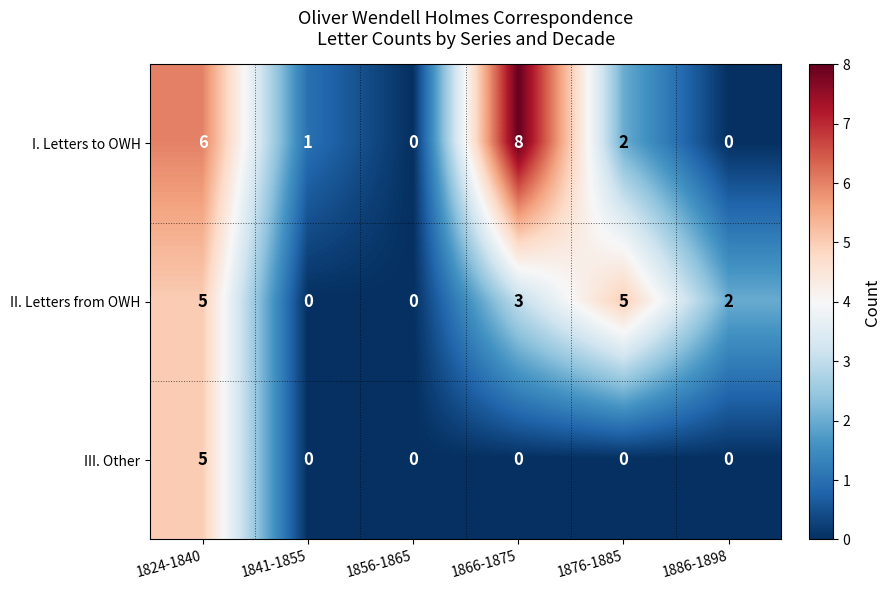

How many series are shown in this chart?

3